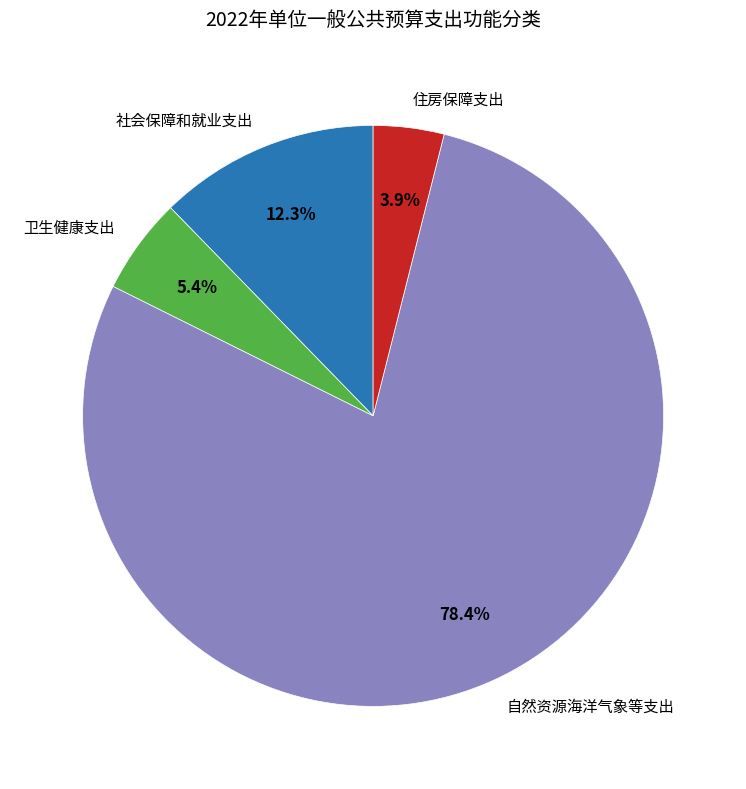

To the nearest percent, what is the combined percentage of 卫生健康支出 and 社会保障和就业支出?

18%